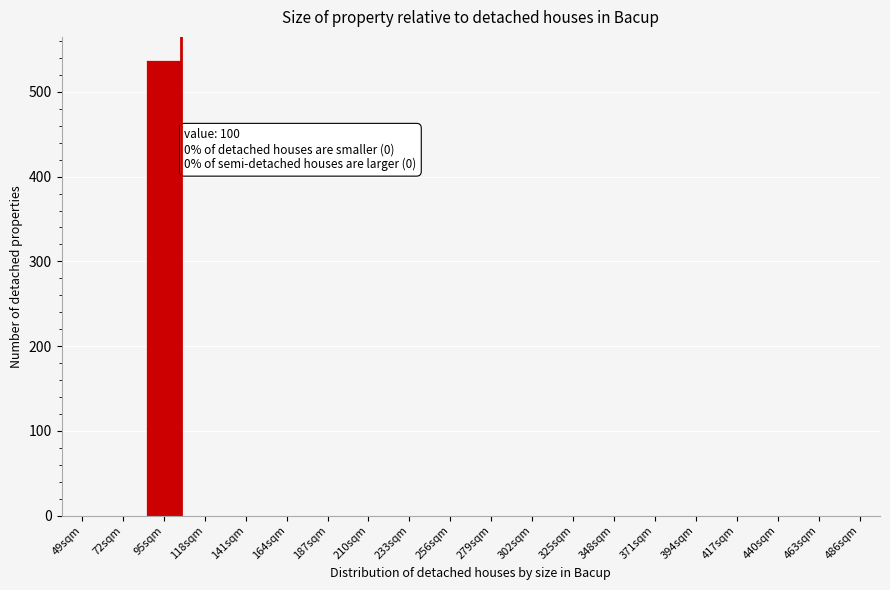

Reading right to left, what are all the values shown in this chart?

486sqm=0	463sqm=0	440sqm=0	417sqm=0	394sqm=0	371sqm=0	348sqm=0	325sqm=0	302sqm=0	279sqm=0	256sqm=0	233sqm=0	210sqm=0	187sqm=0	164sqm=0	141sqm=0	118sqm=0	95sqm=538	72sqm=0	49sqm=0